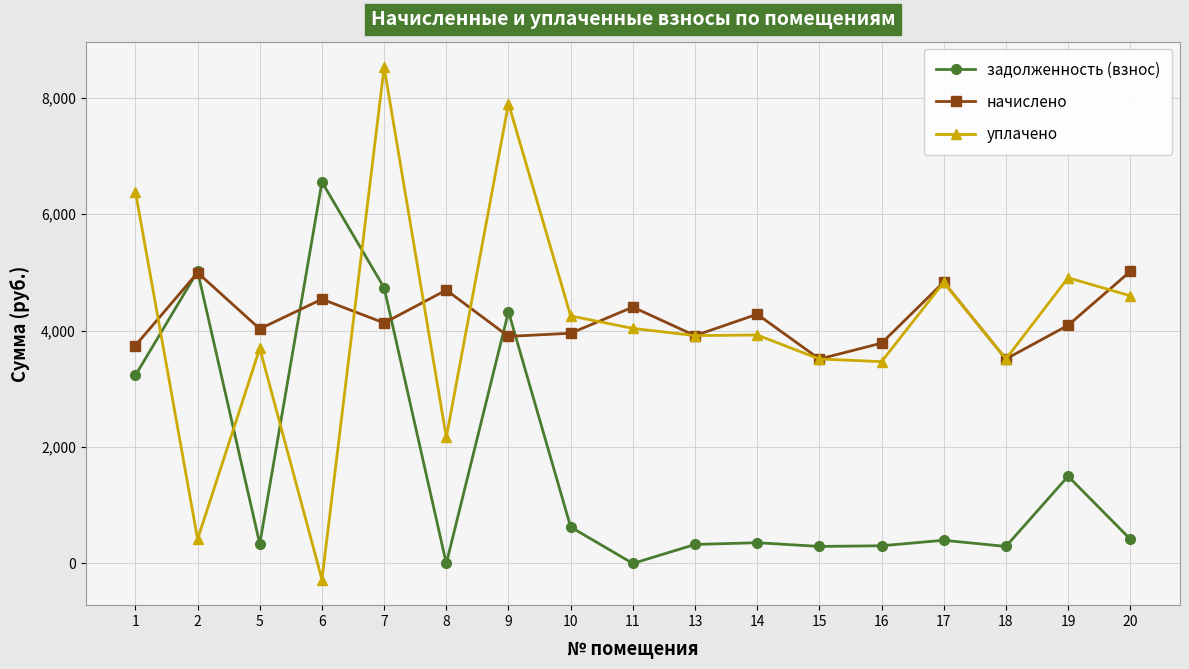

What are all the series names shown in the legend?

задолженность (взнос), начислено, уплачено